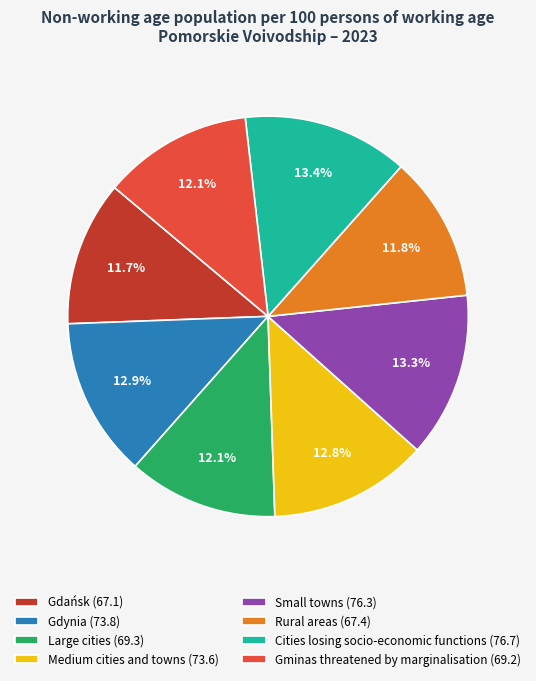

Which has a higher value, Gdynia (73.8) or Gminas threatened by marginalisation (69.2)?

Gdynia (73.8)